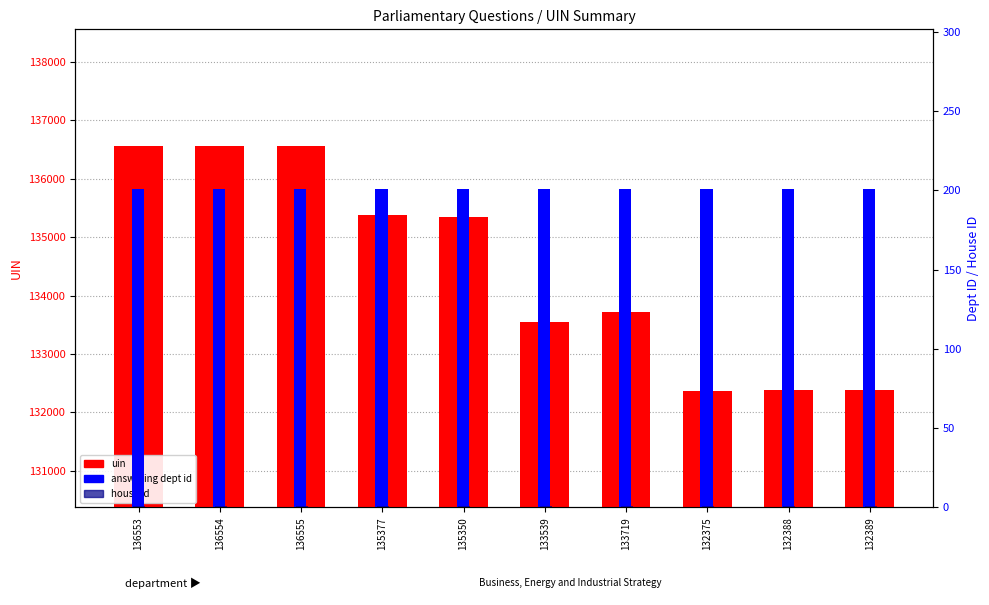

Which series changed the most between 136555 and 132389?

uin